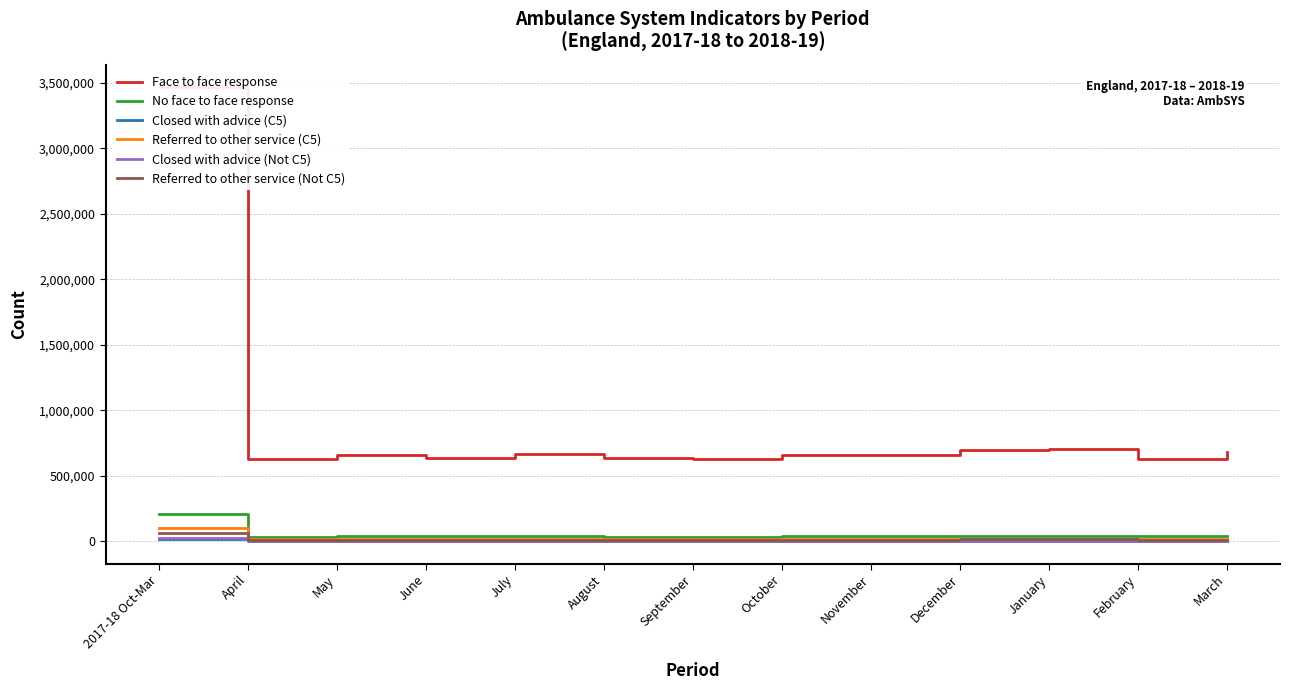

What is the total value across all series at September?

695874